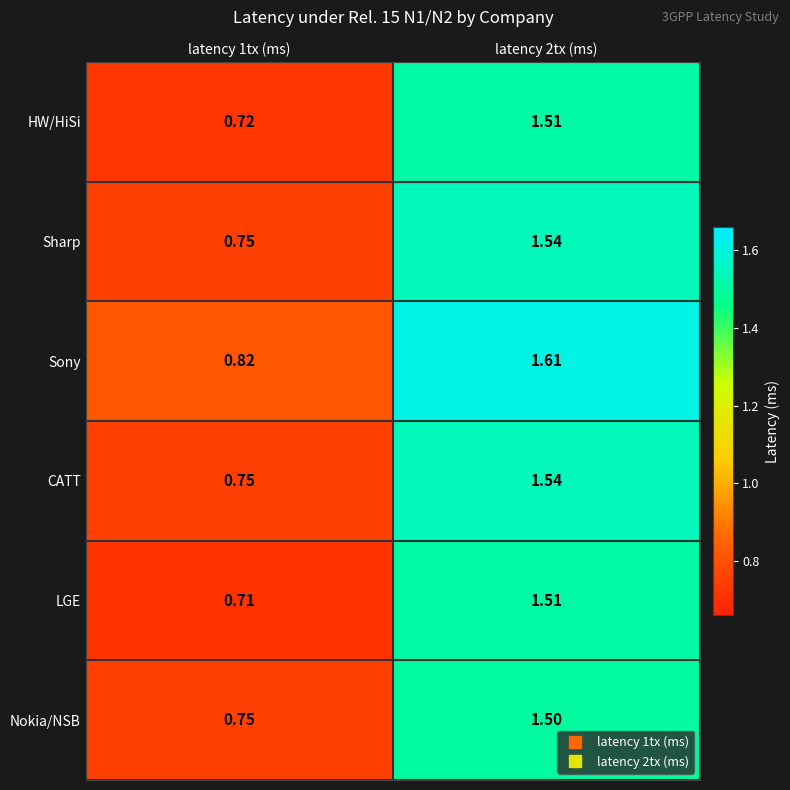

Which series has the largest total across all categories?

Sony